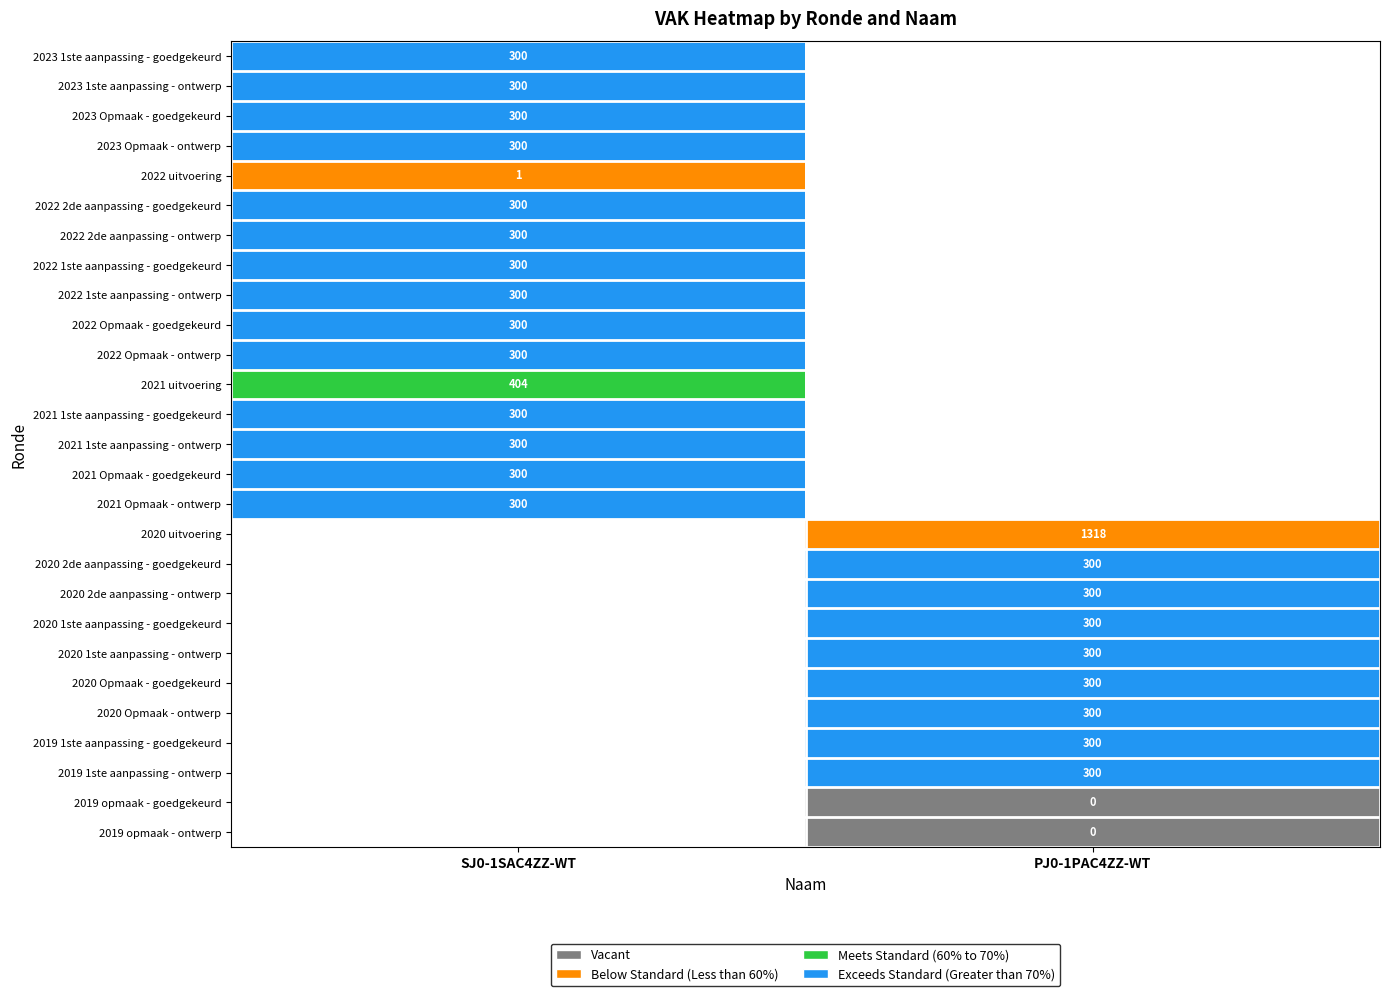

The value of 2022 Opmaak - ontwerp at SJ0-1SAC4ZZ-WT is 300. True or false?

True